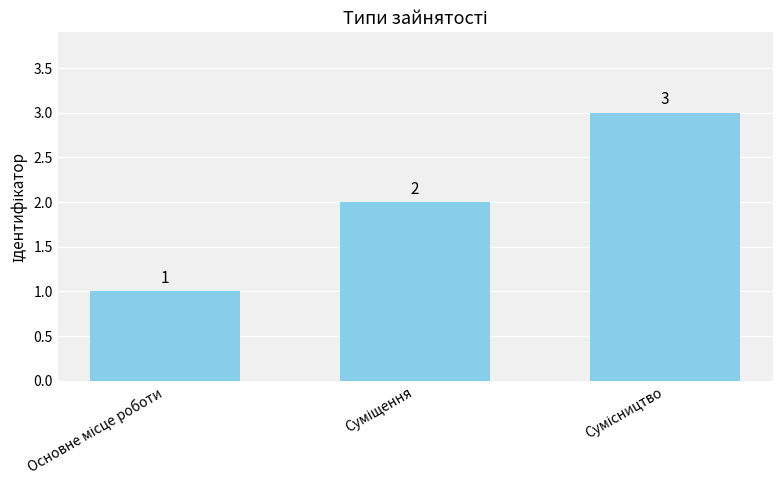

What is the greatest value displayed?

3